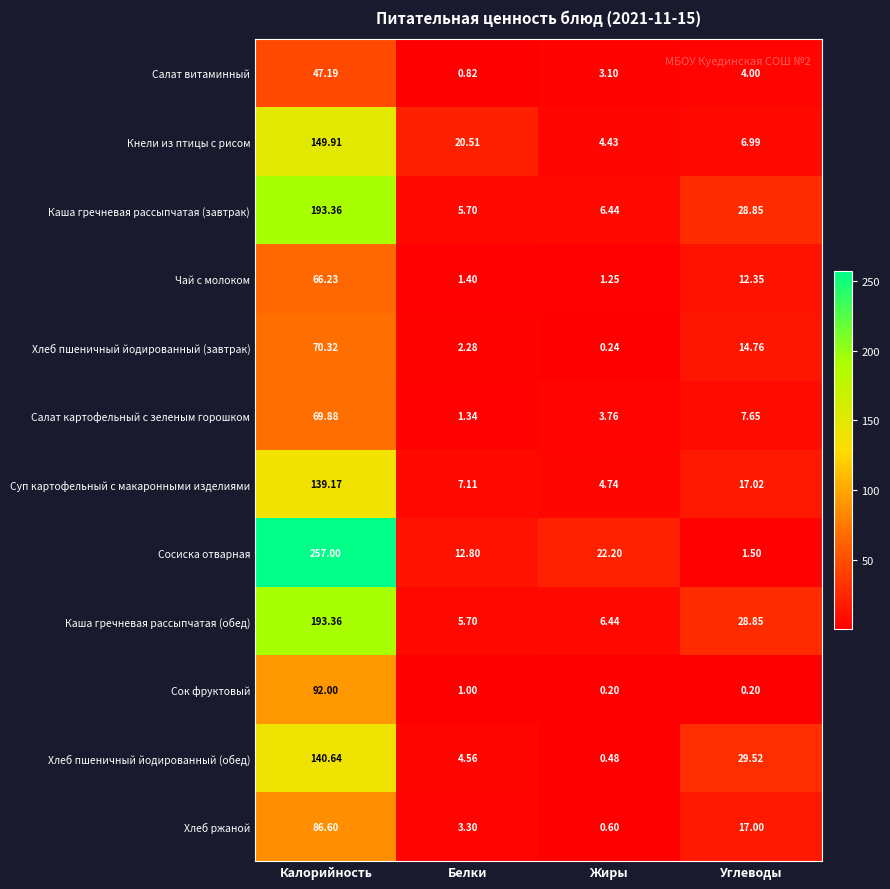

Is the value of Салат картофельный с зеленым горошком at Калорийность greater than the value of Чай с молоком at Углеводы?

Yes